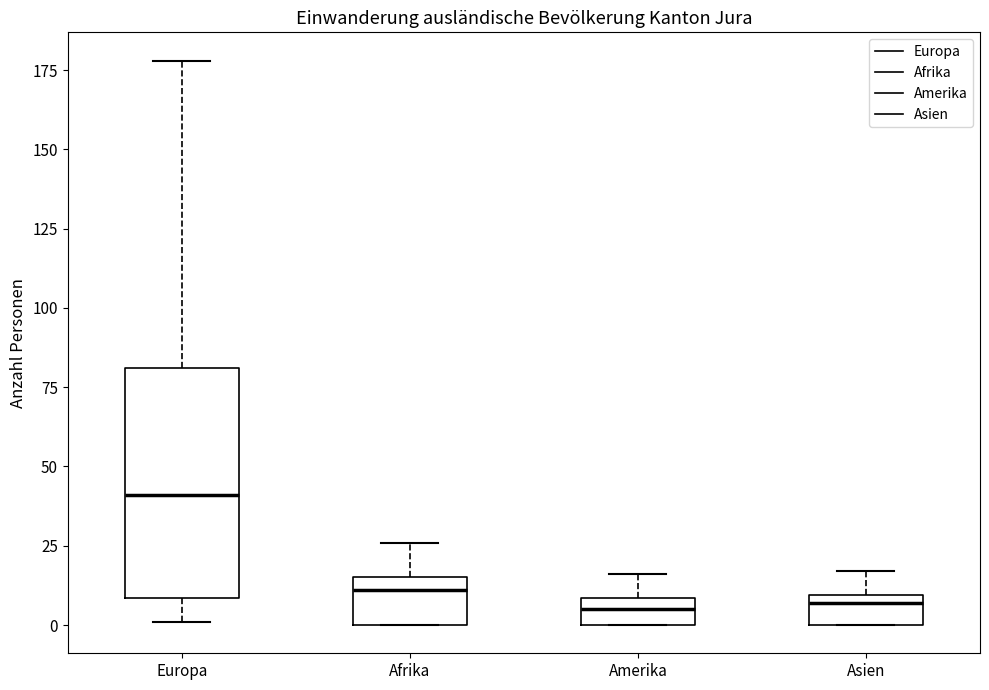

Which box has the highest median line?

Europa